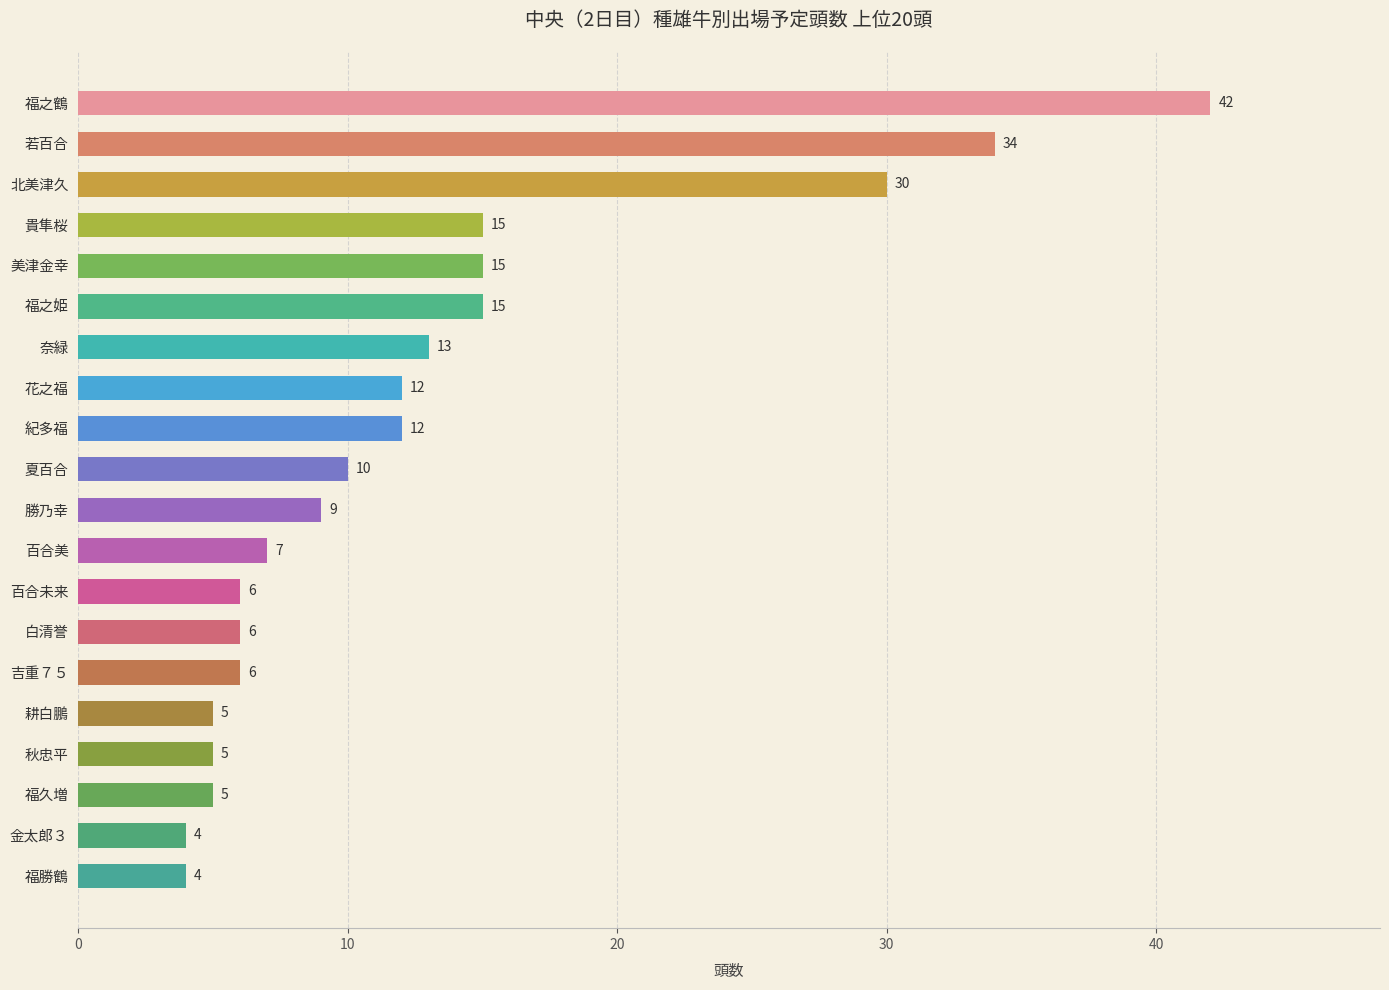

Are the bars horizontal?

Yes